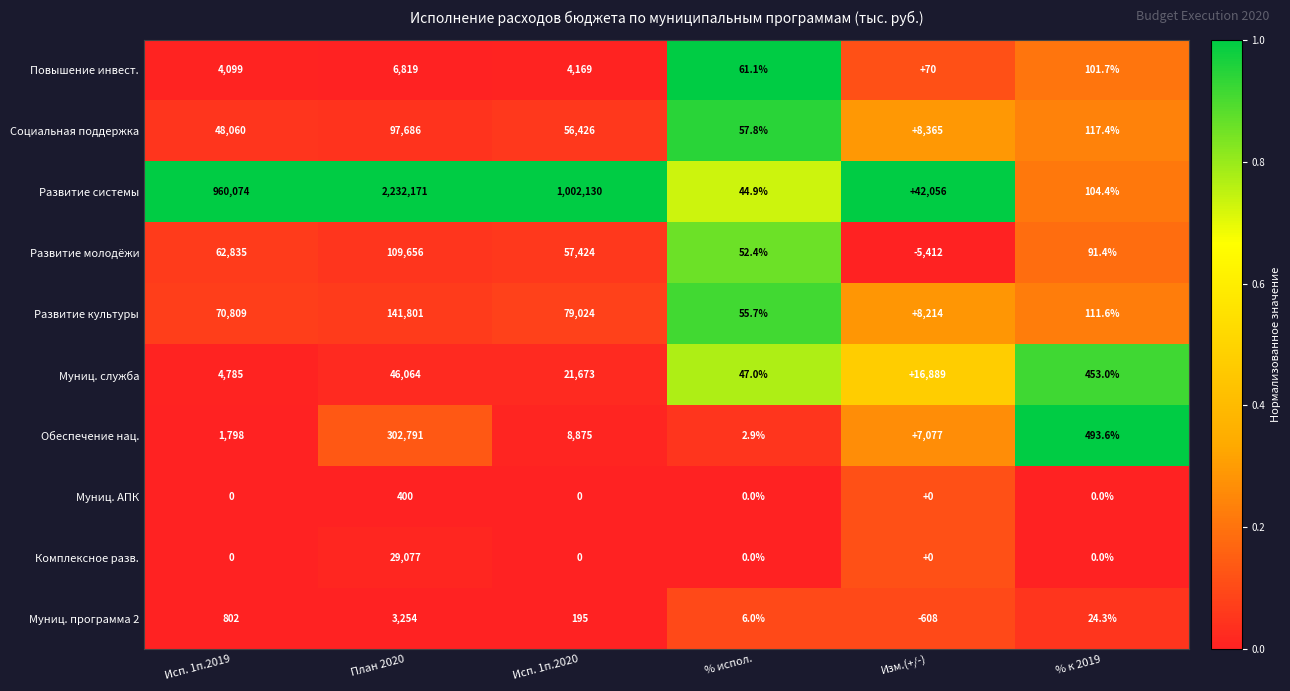

What is the minimum value for Муниц. служба?

47.0